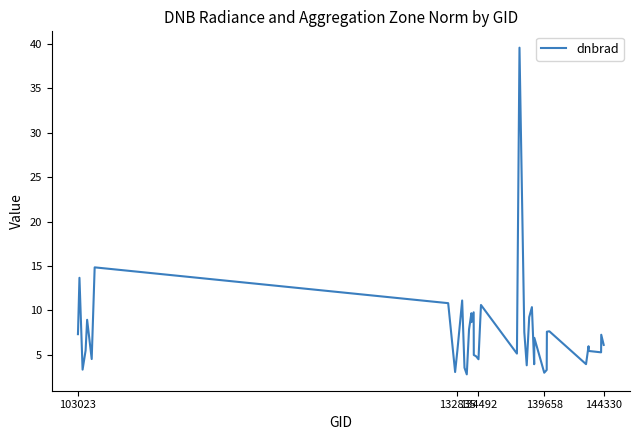

What is the difference between the maximum and minimum values?

36.8